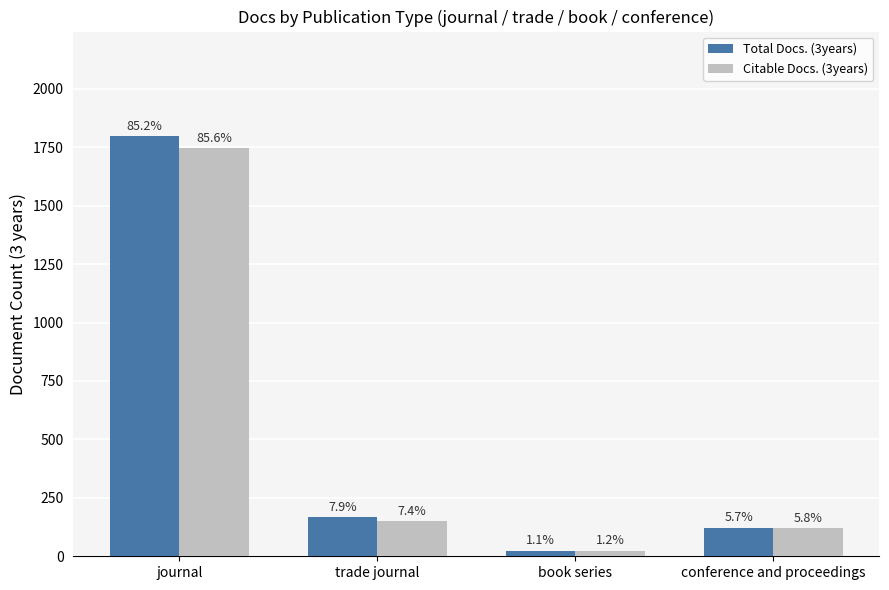

Reading left to right, list all the values displayed in this chart.

Total Docs. (3years): 1796	166	24	121
Citable Docs. (3years): 1745	150	24	119